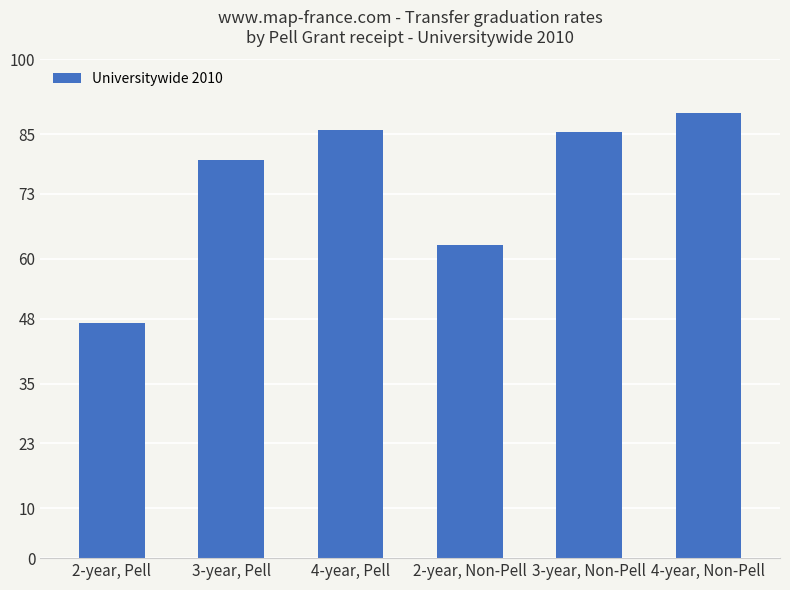

Are the bars horizontal?

No